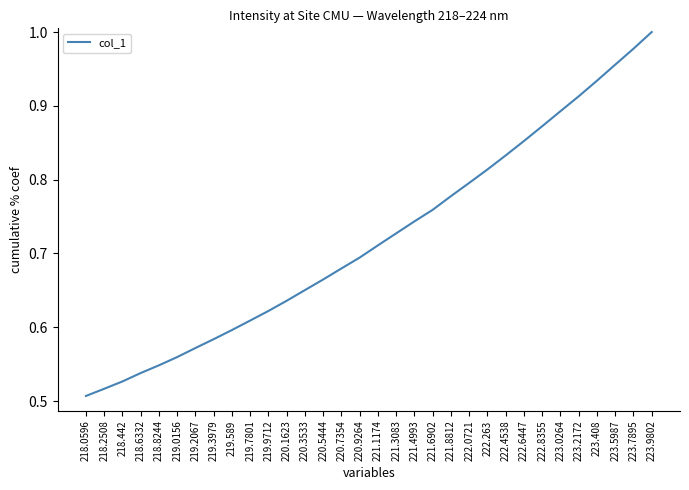

Which category has the highest value across all series?

223.9802